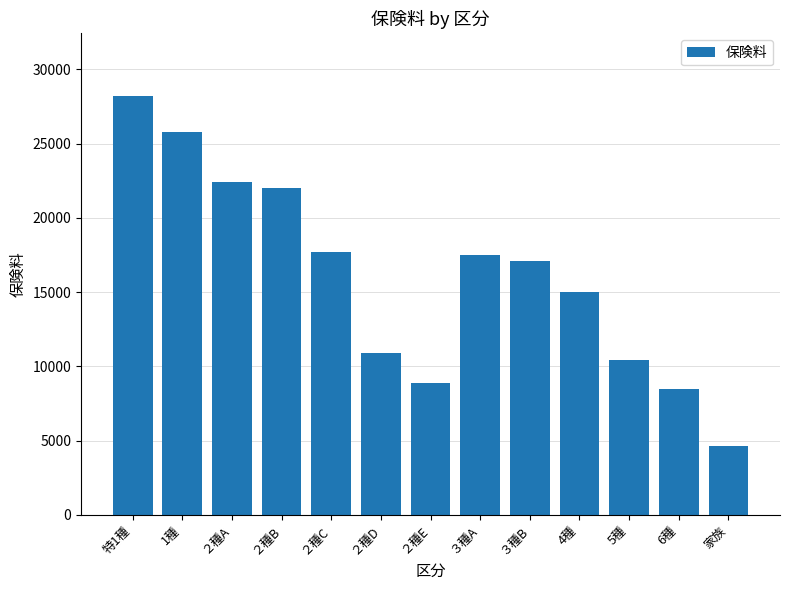

What is the greatest value displayed?

28200